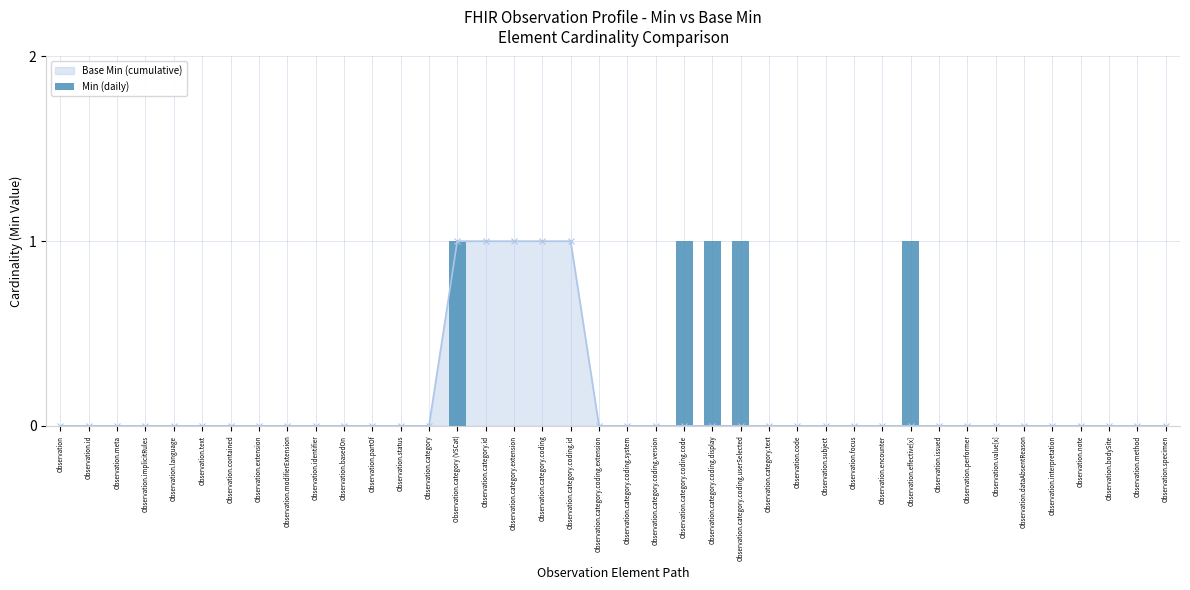

What is the difference between the maximum and minimum values?

1